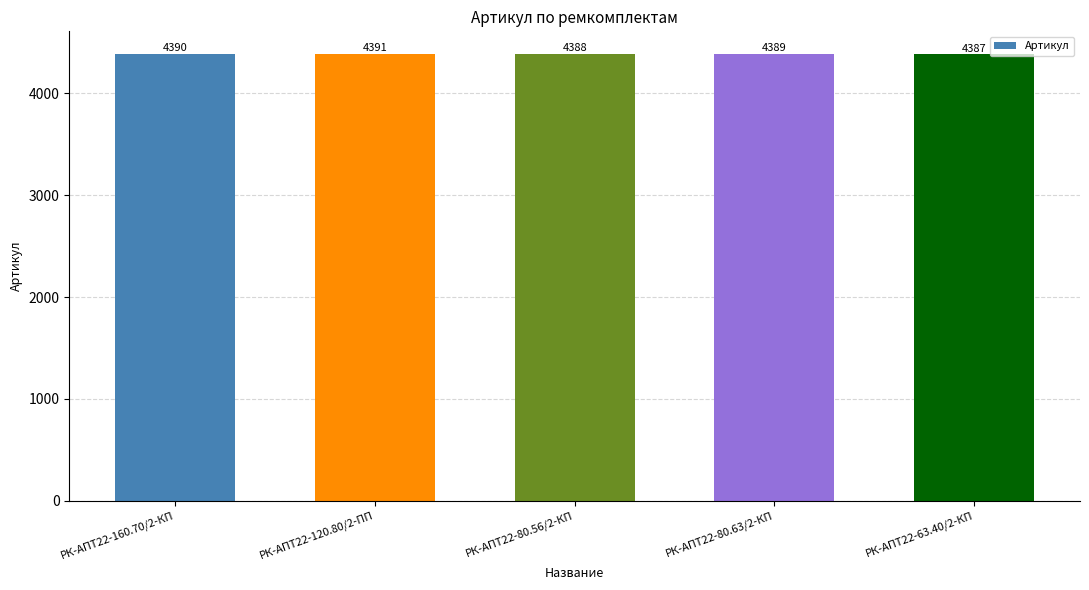

Reading left to right, what are all the values shown in this chart?

4390	4391	4388	4389	4387